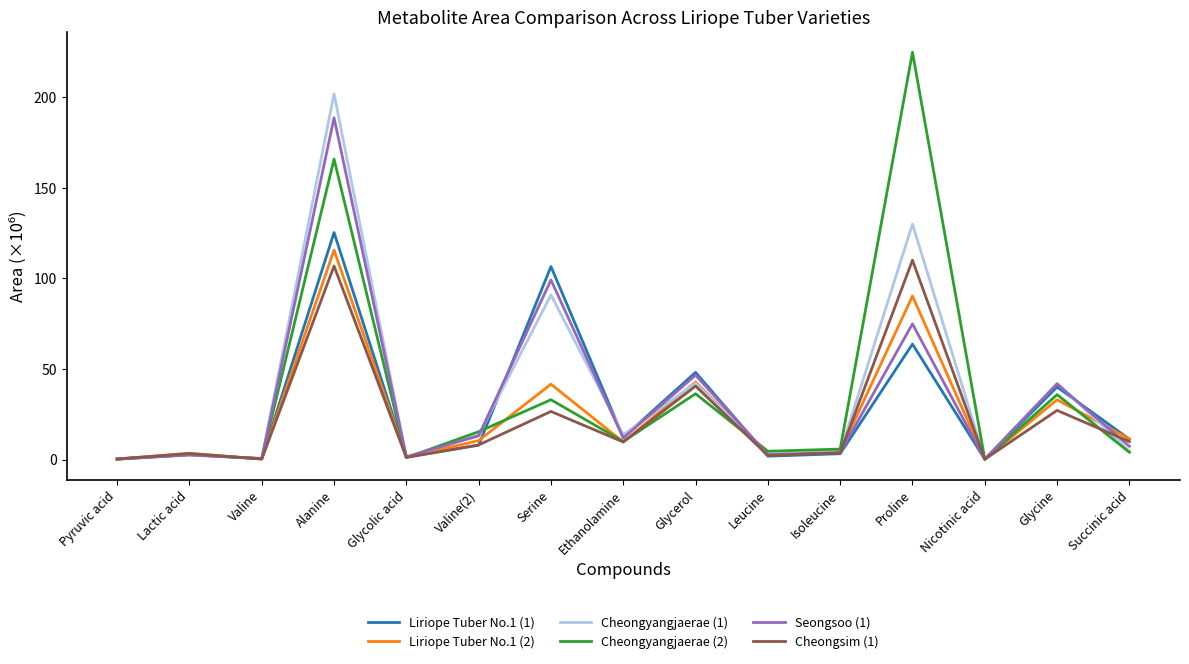

The Seongsoo (1) series shows 0.2 at Nicotinic acid. True or false?

True